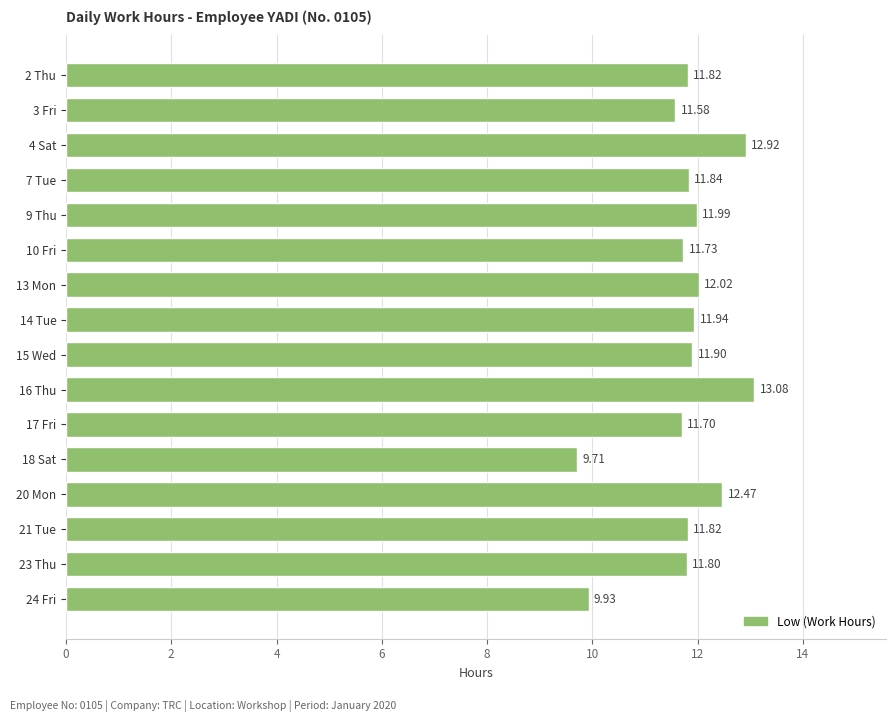

What is the difference between the second highest and second lowest values?

3.0